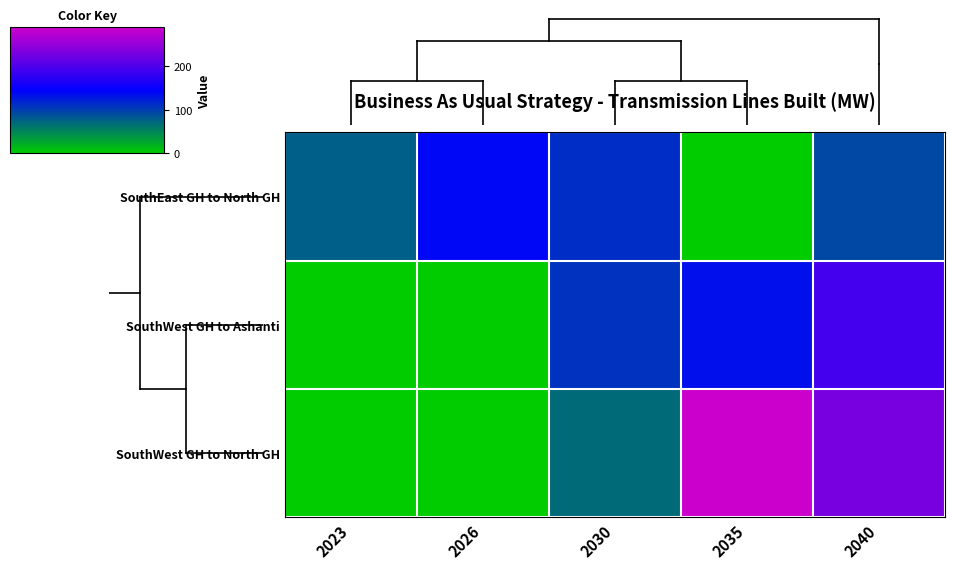

List the series in order of their peak value, lowest first.

SouthEast GH to North GH, SouthWest GH to Ashanti, SouthWest GH to North GH